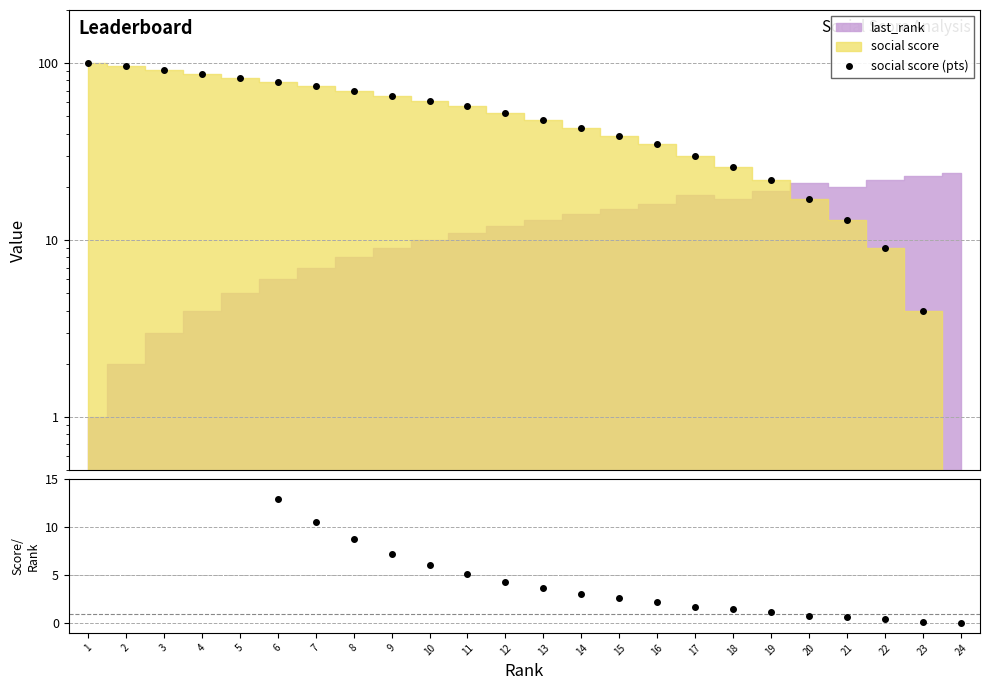

What is the value of the social score (pts) point at the 21st from the left?

13.0